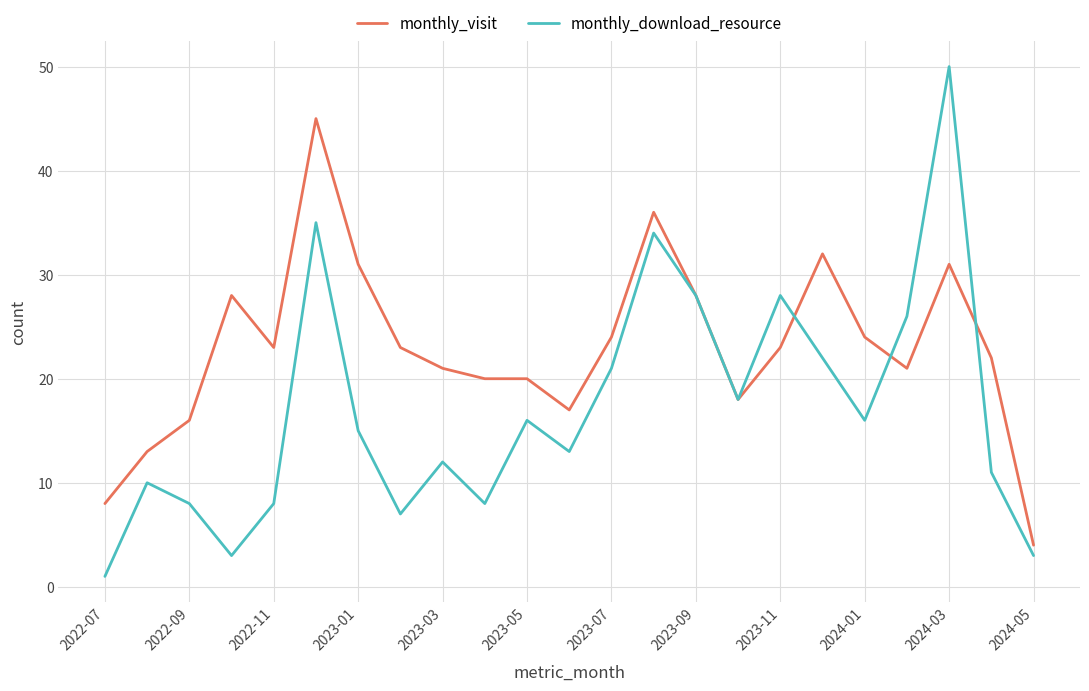

Rank the series by their average value, from highest to lowest.

monthly_visit, monthly_download_resource